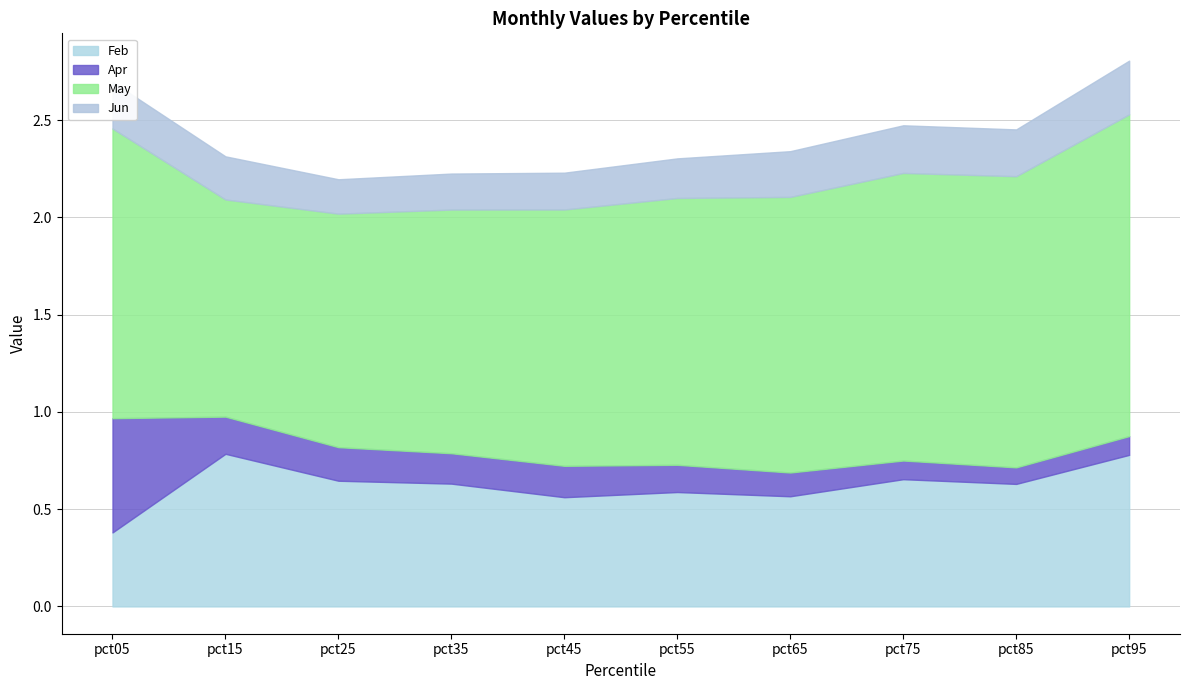

In May, how many points are lower than both neighbors (excluding endpoints)?

1